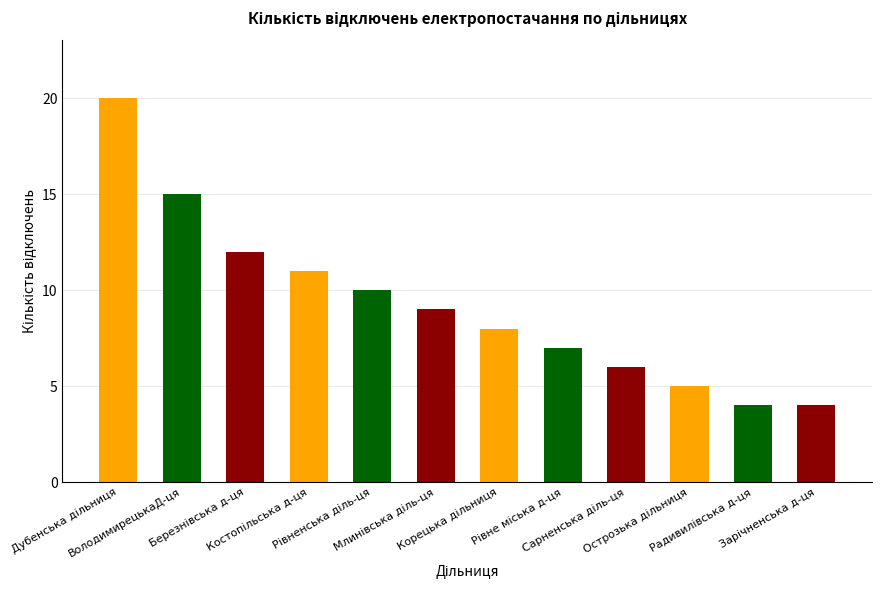

What is the smallest value displayed?

4